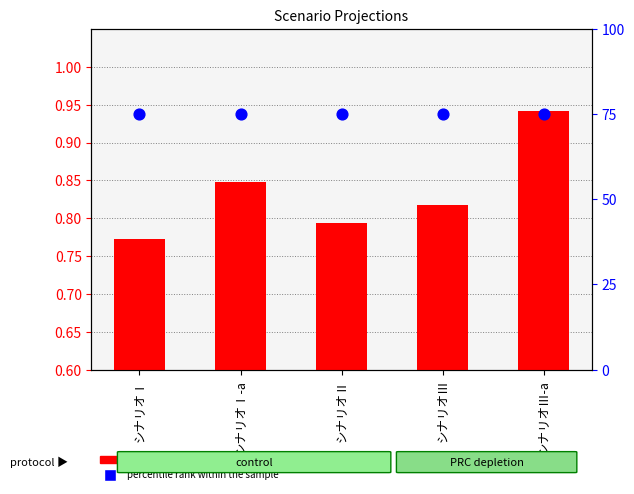

Which series contains the highest Y value?

percentile rank within the sample